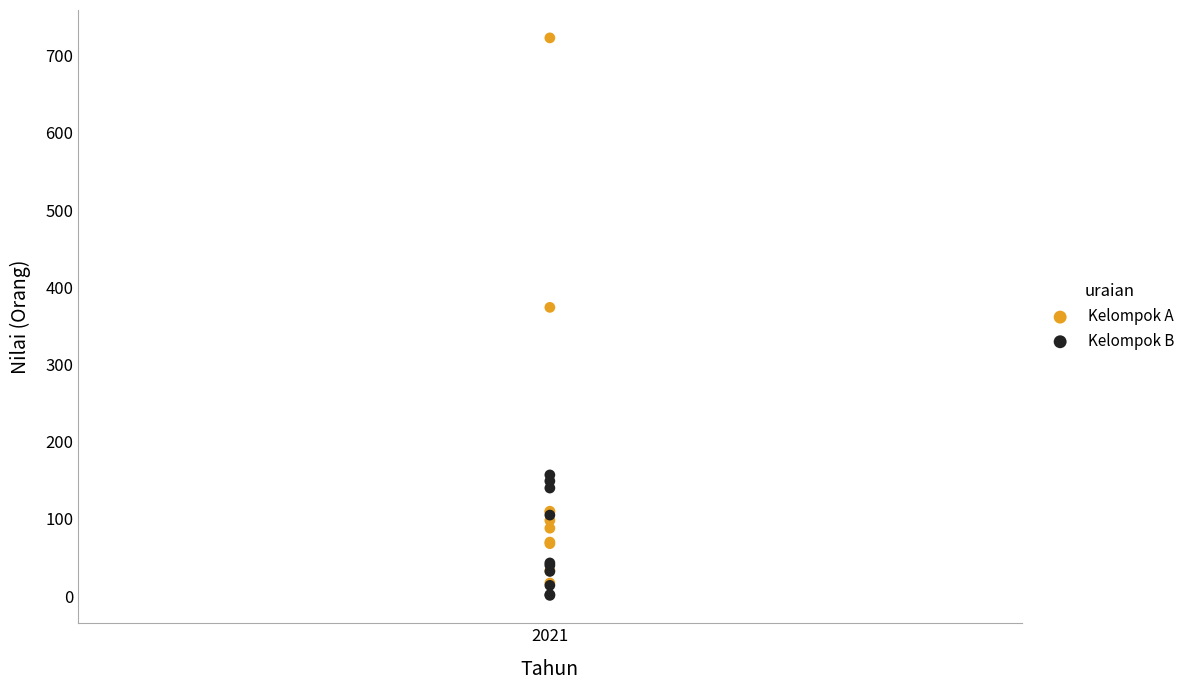

Across all series, what Y value is closest to 362?

374